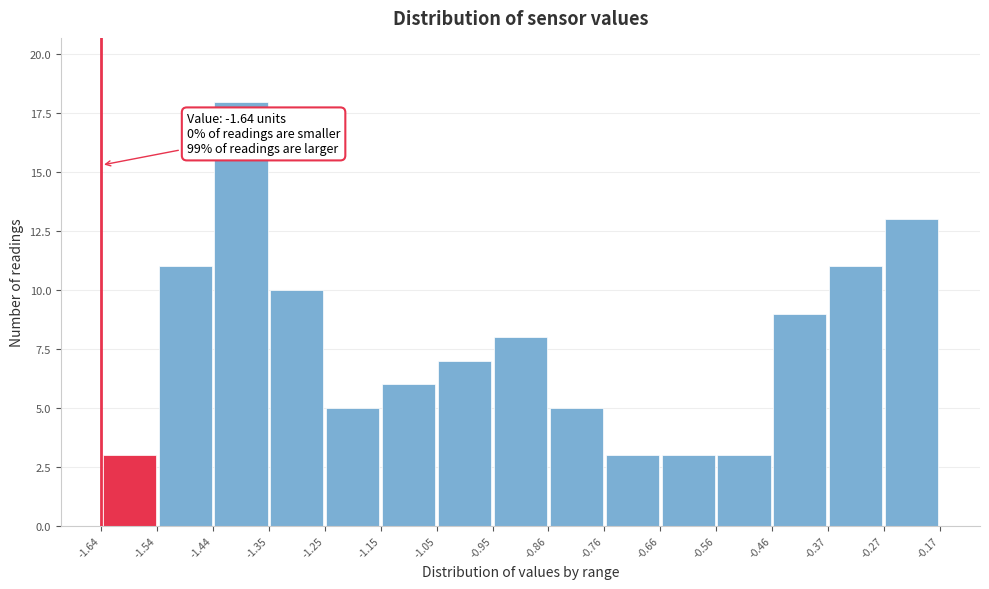

Over which range of the x-axis is the bar tallest?

-1.44 to -1.35